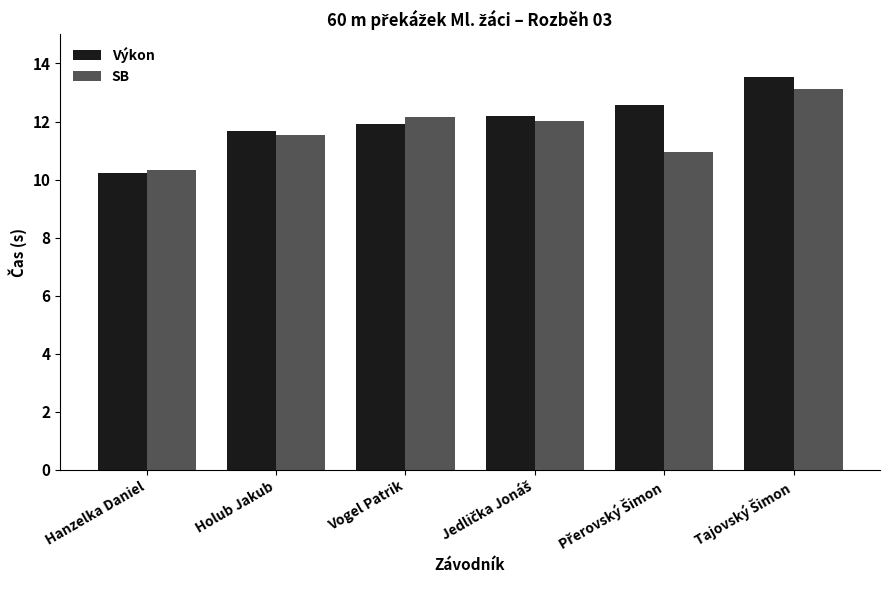

How many distinct data groups are displayed?

2